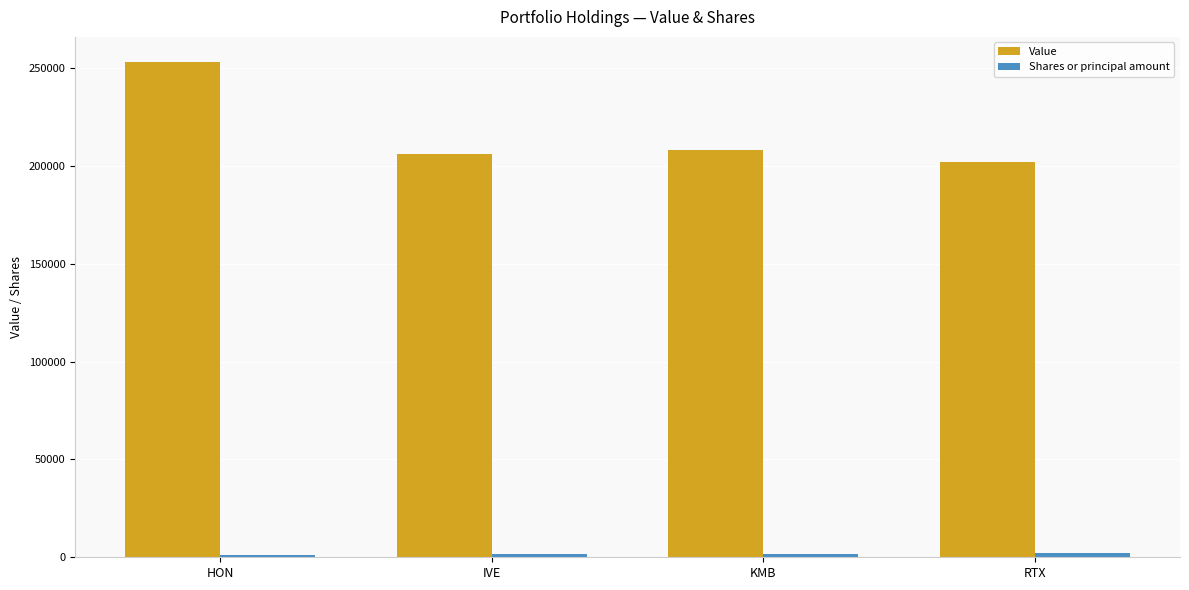

Is it true that Value equals 206290 at IVE?

True